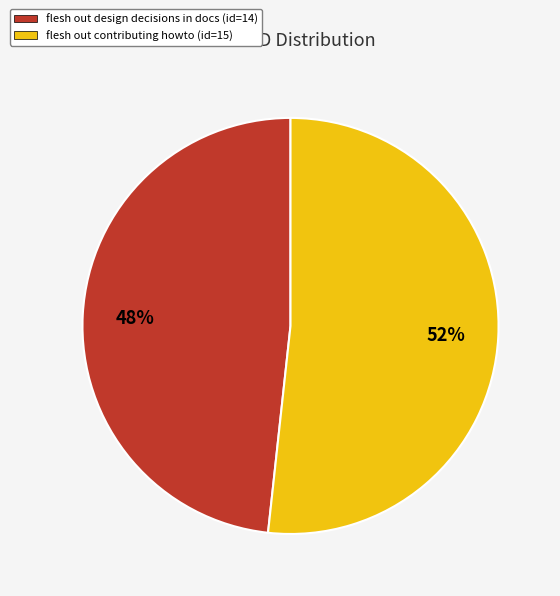

True or false: flesh out contributing howto accounts for 57% of the total.

False